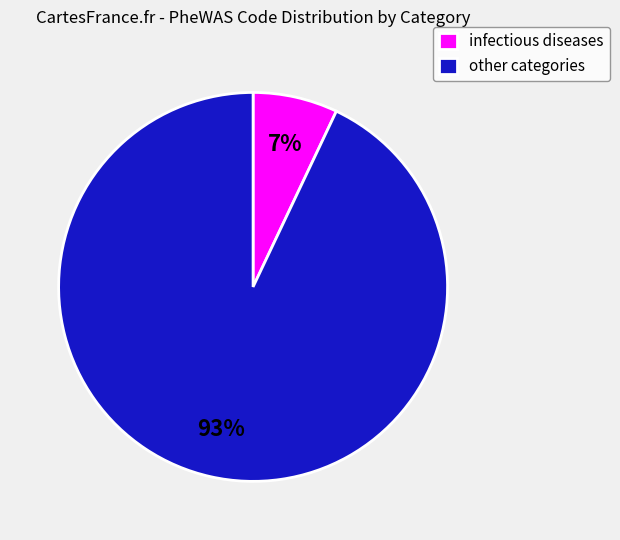

To the nearest percent, what portion does other categories represent?

93%